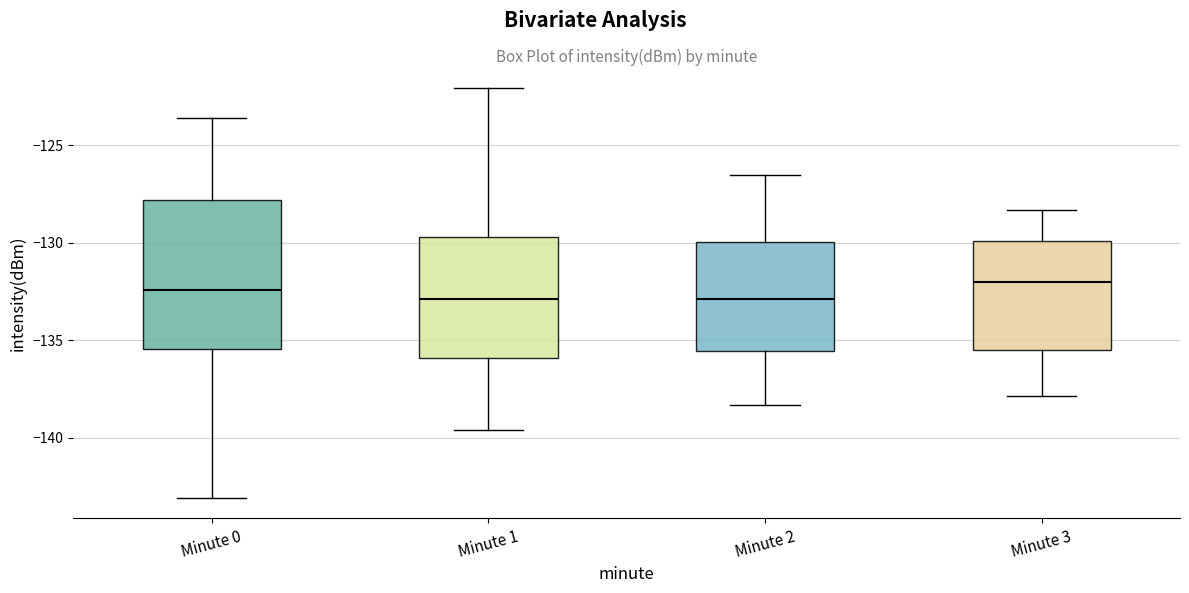

Reading left to right, transcribe this box plot: for each box, give where its median line is, the range the box spans, and where its two whiskers end, as read against the y-axis. The values are not printed on the chart, so give them approximately, as read against the axis.

Minute 0: median -132.5, box -135.5 to -128.0, whiskers -143.0 to -123.5
Minute 1: median -133.0, box -136.0 to -129.5, whiskers -139.5 to -122.0
Minute 2: median -133.0, box -135.5 to -130.0, whiskers -138.5 to -126.5
Minute 3: median -132.0, box -135.5 to -130.0, whiskers -138.0 to -128.5